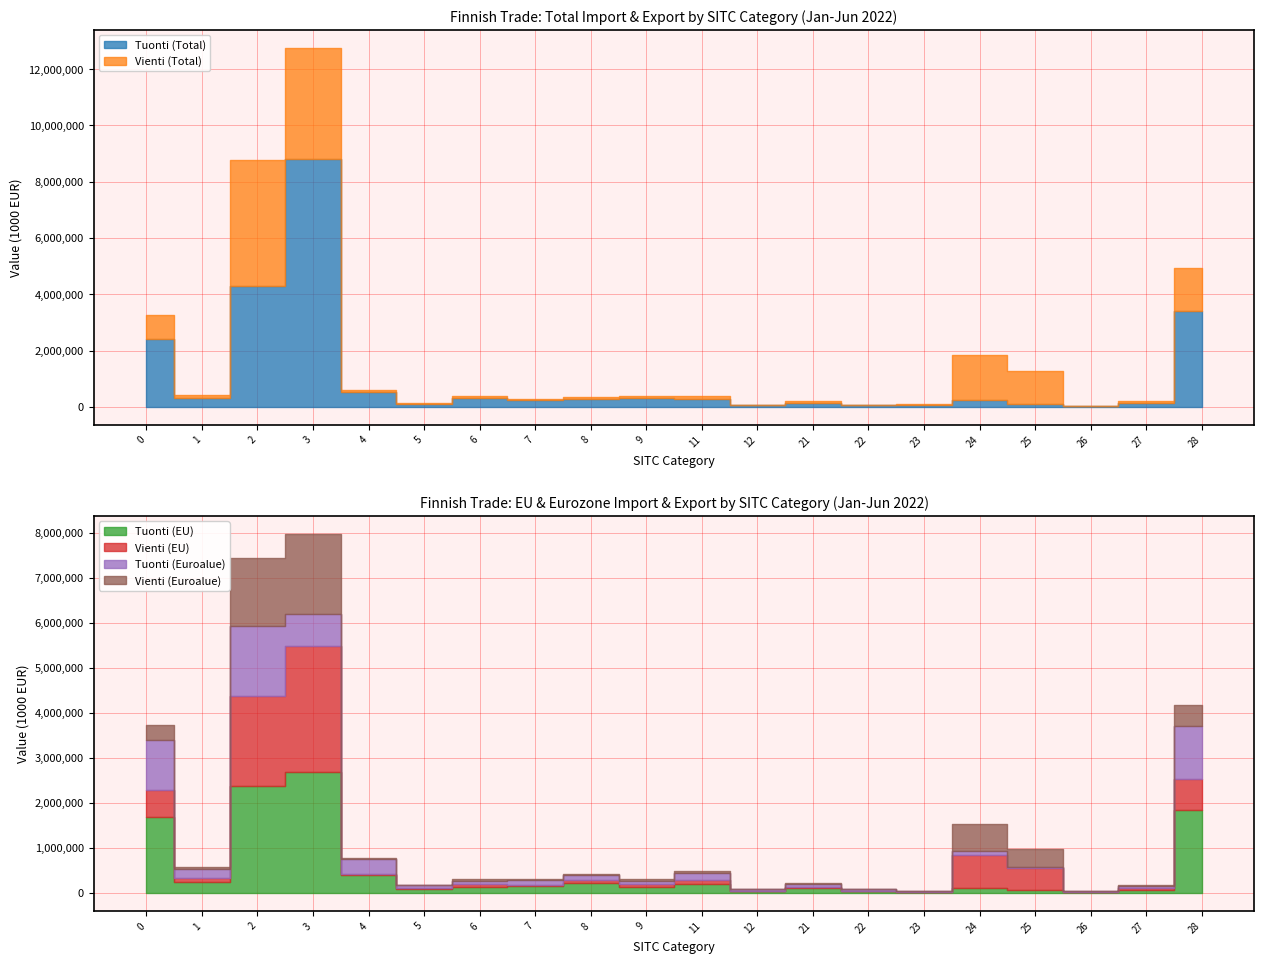

What is the lowest value of the Vienti (Total) series?

1046